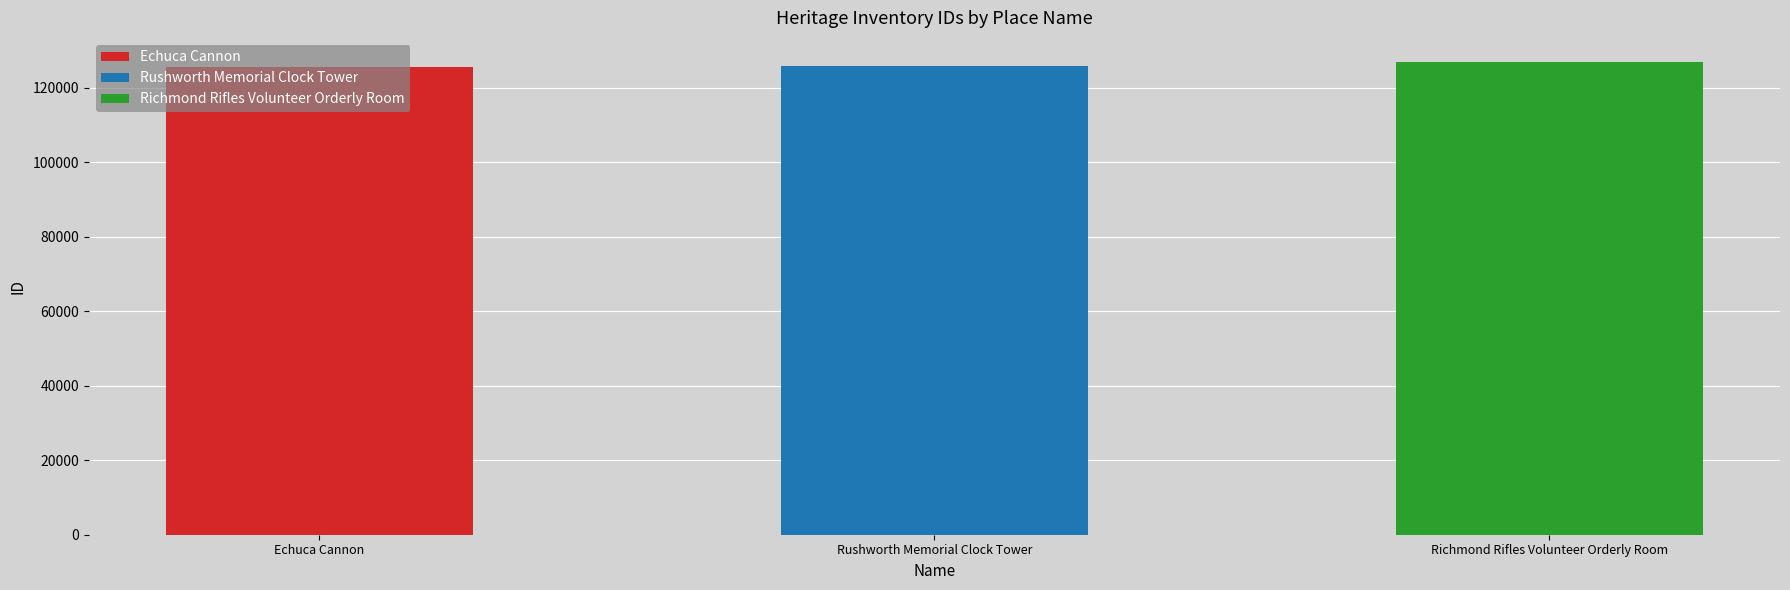

Read the value at Rushworth Memorial Clock Tower, to the nearest 50.

125800